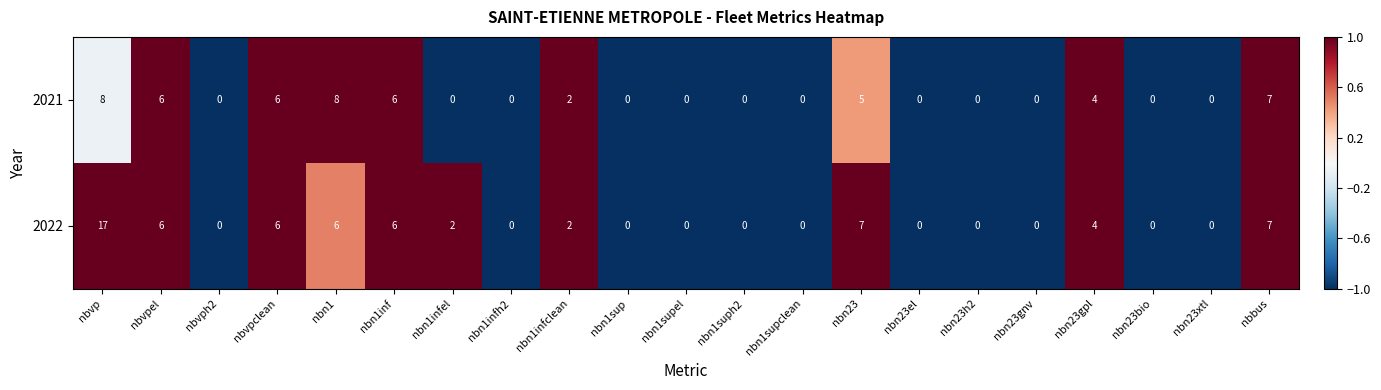

True or false: 2022 has a value of 0 at nbn23gnv.

True